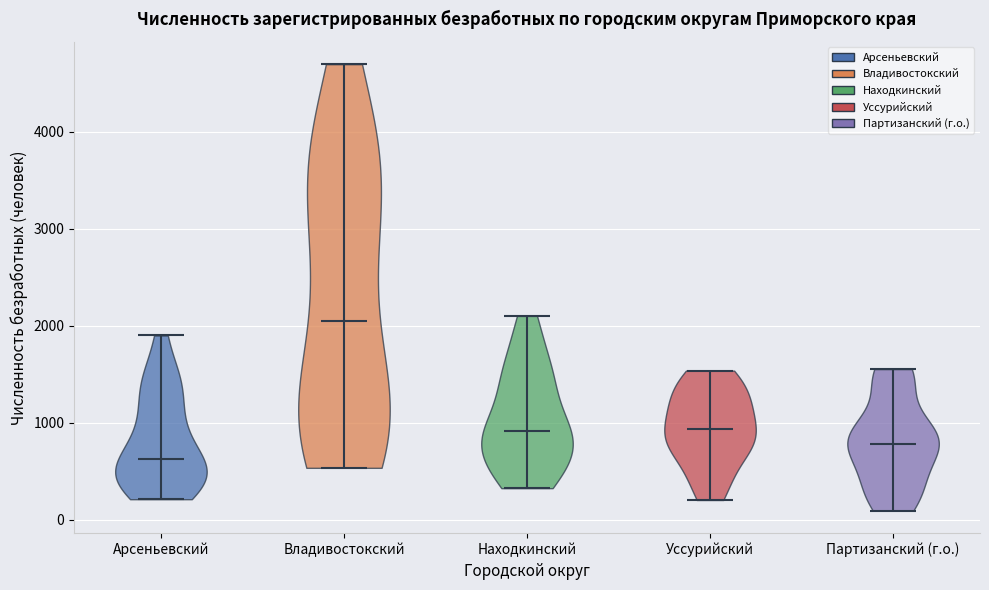

What is the highest point the violin for Уссурийский reaches on the y-axis? The values are not printed on the chart, so give them approximately, as read against the axis.

1500